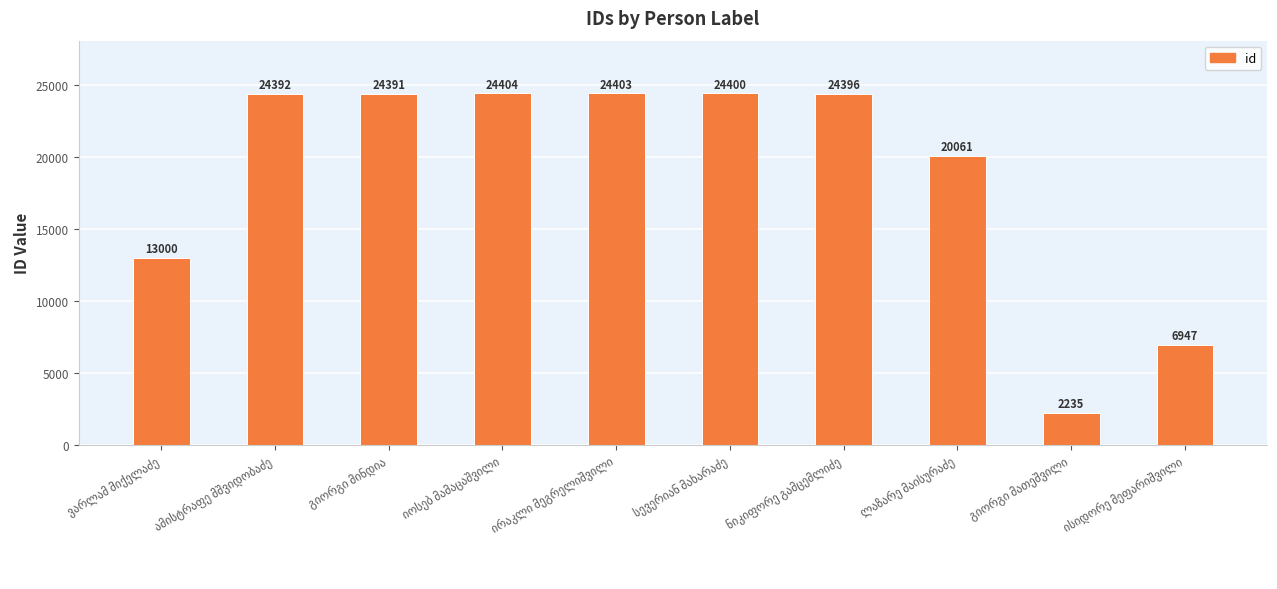

What is the value of the 9th bar from the left?

2235